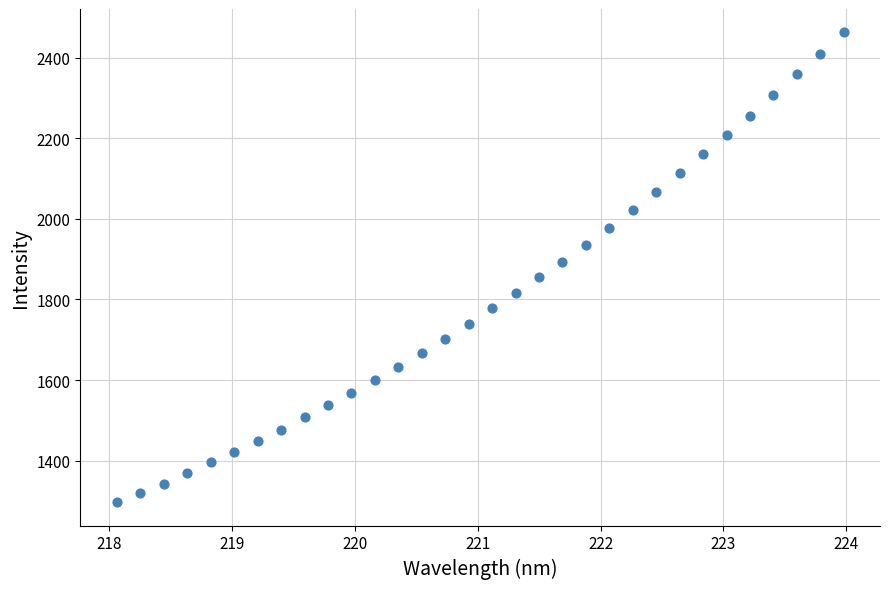

What is the range of X values (max minus min)?

5.9